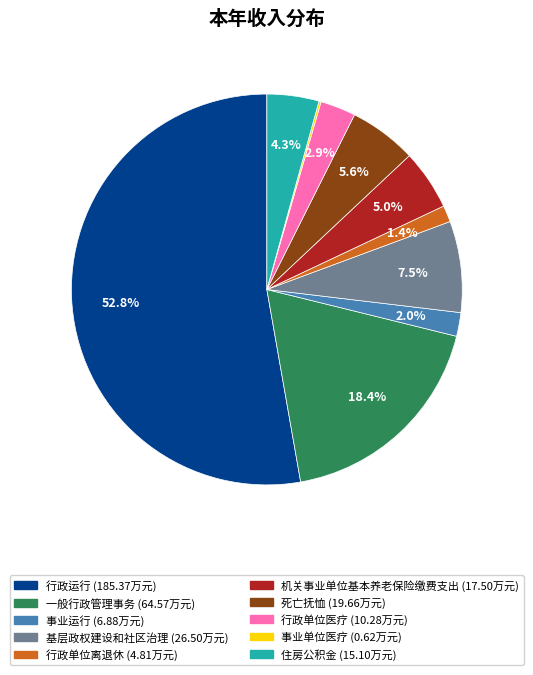

Between 行政单位医疗 and 住房公积金, which is larger?

住房公积金